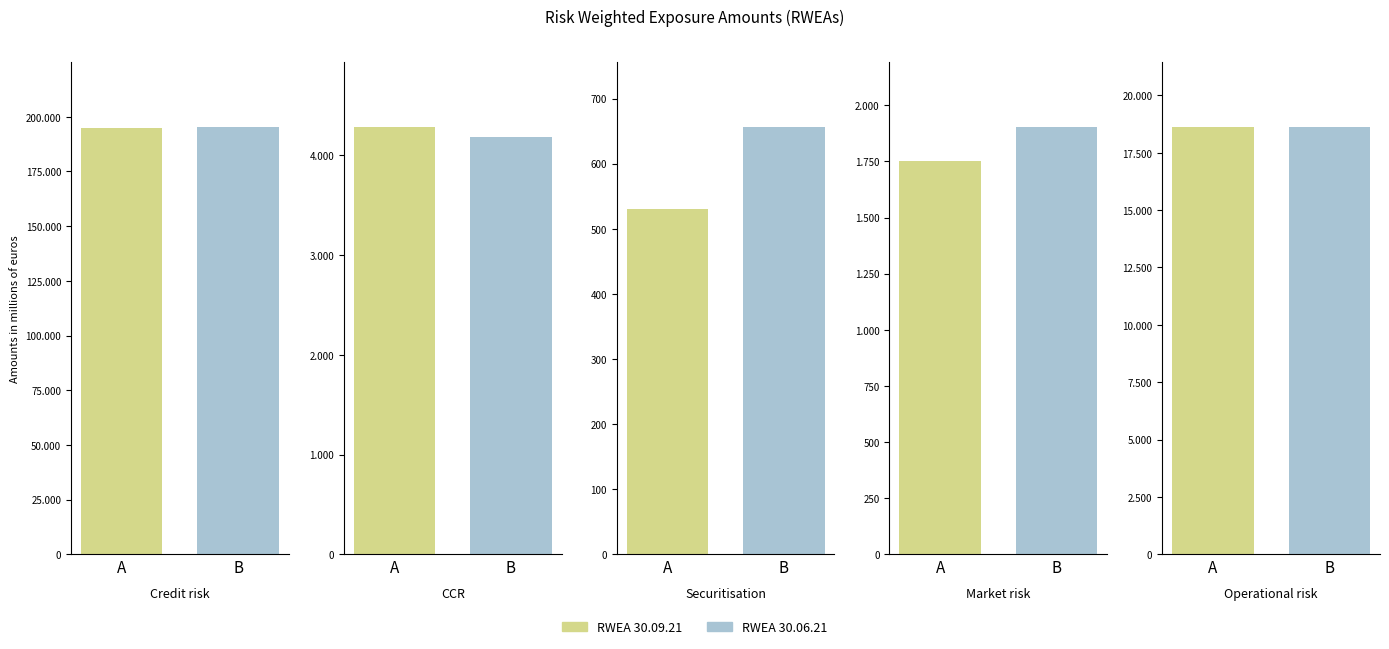

How many values in the RWEA 30.06.21 series are below 4184?

2